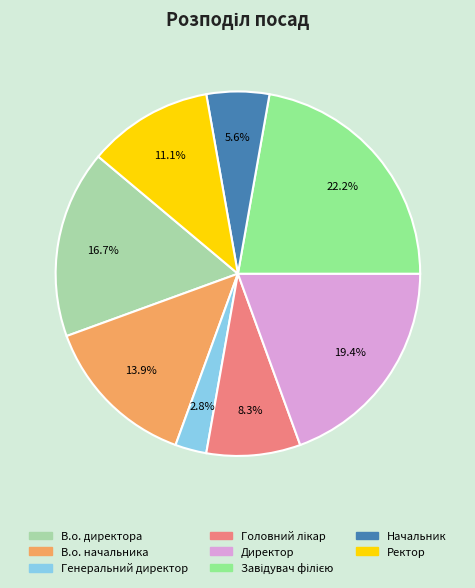

The Начальник slice represents 18% of the pie. True or false?

False